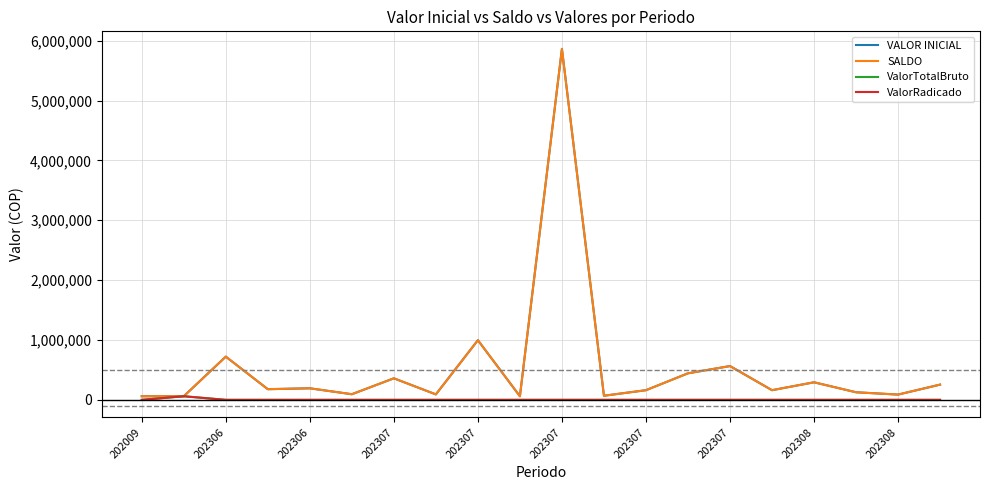

How many lines are shown in the chart?

4